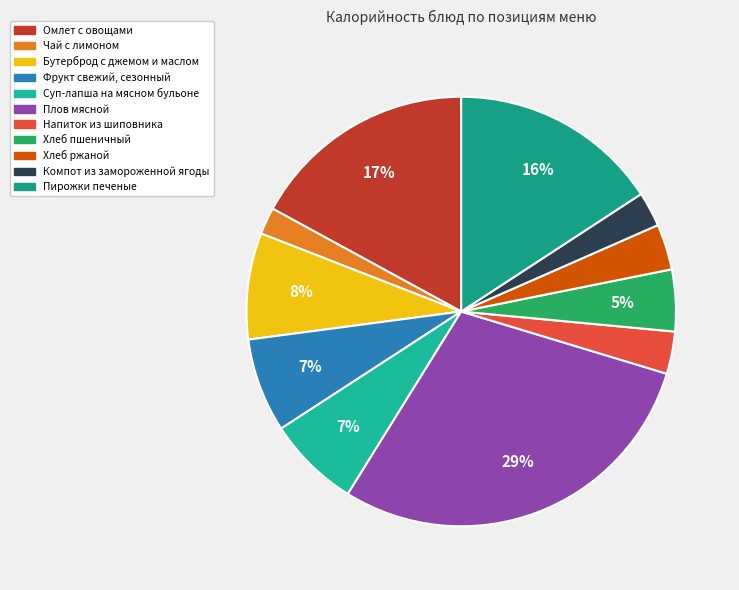

Which category has the smallest portion of the pie?

Чай с лимоном